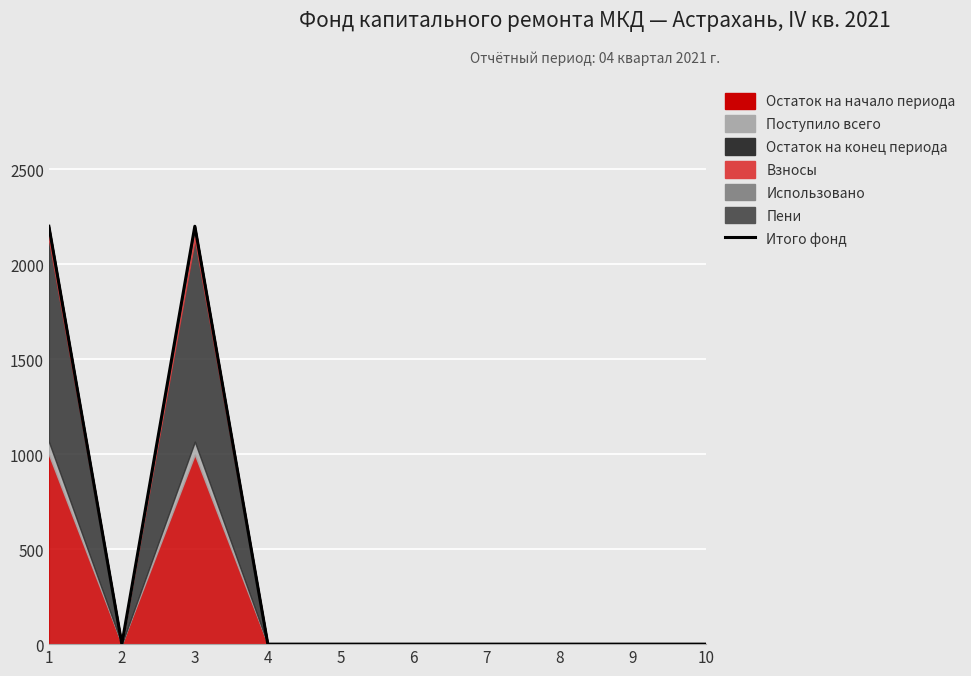

Rank the categories by value from lowest to highest.

2, 4, 5, 6, 7, 8, 9, 10, 1, 3